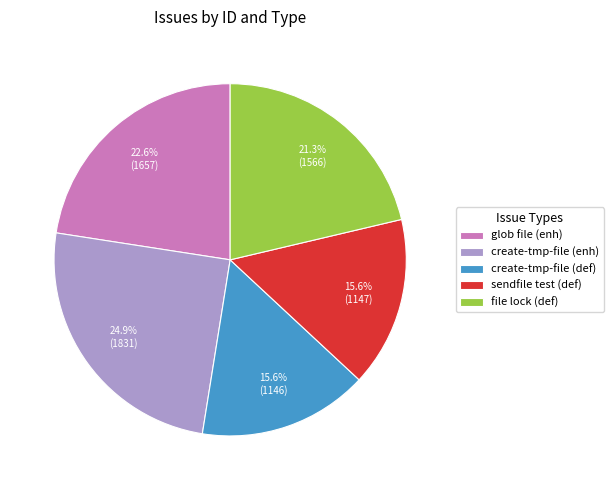

Does any single category account for the majority?

No